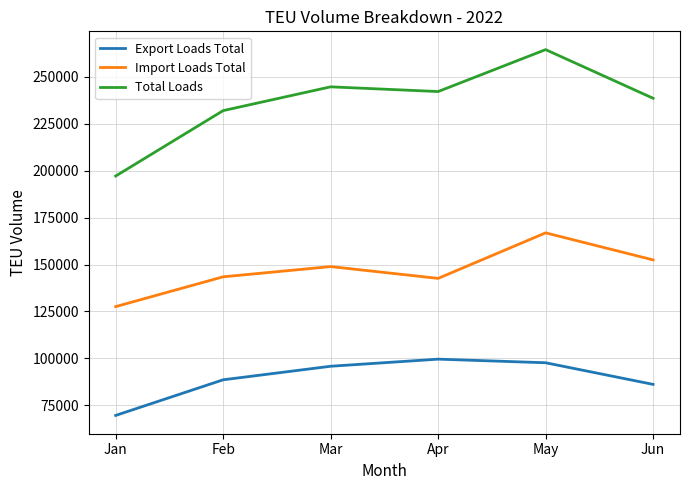

At which label does Import Loads Total reach its minimum?

Jan